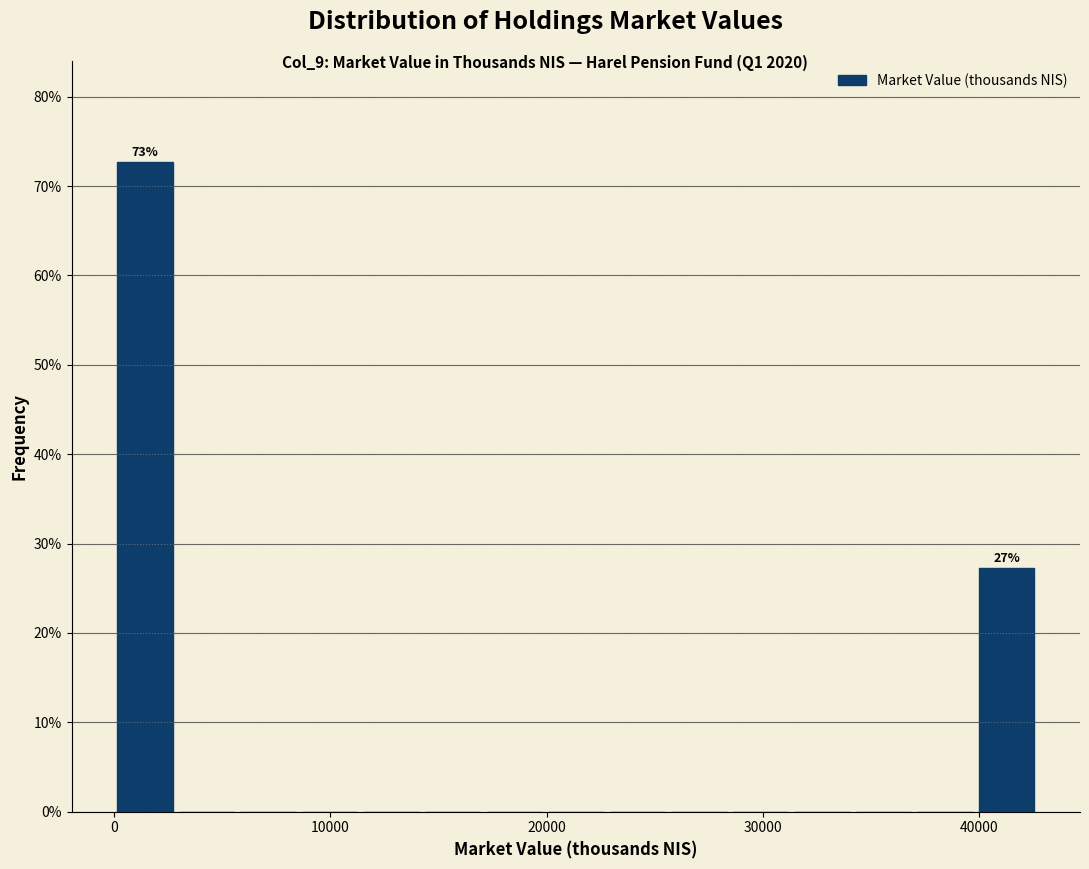

Read against the x-axis, roughly where is the centre of the tallest bar?

1000